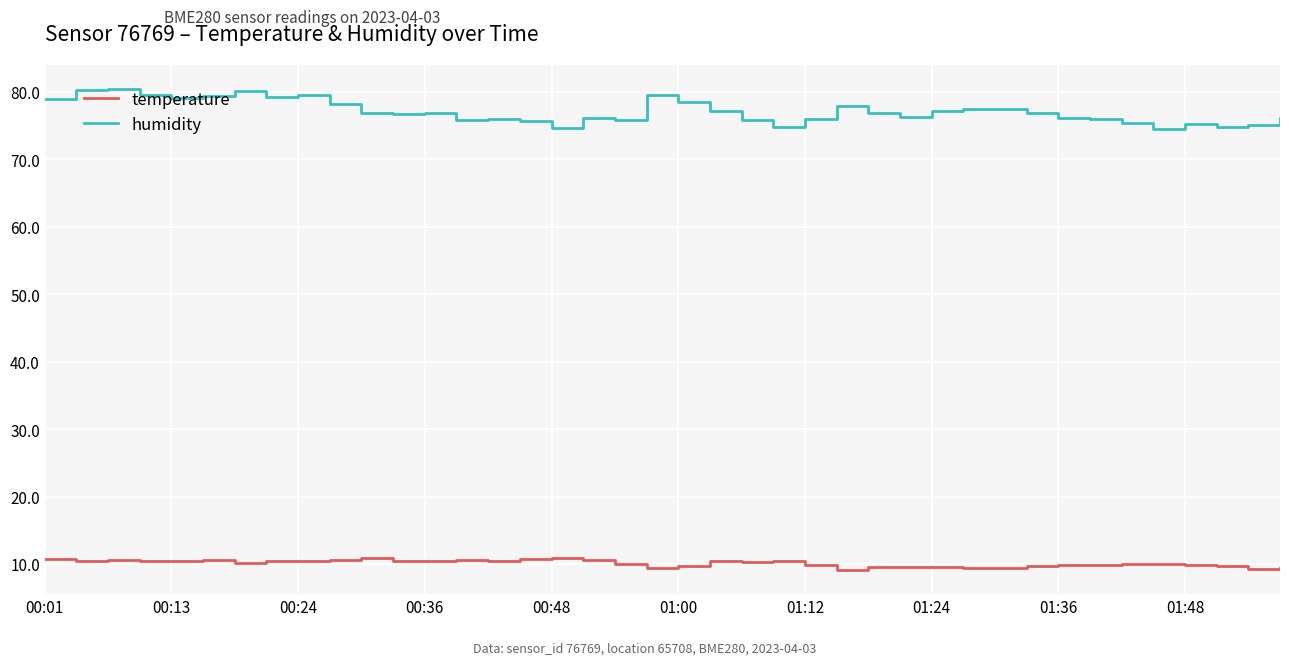

What is the lowest value of the humidity series?

74.5